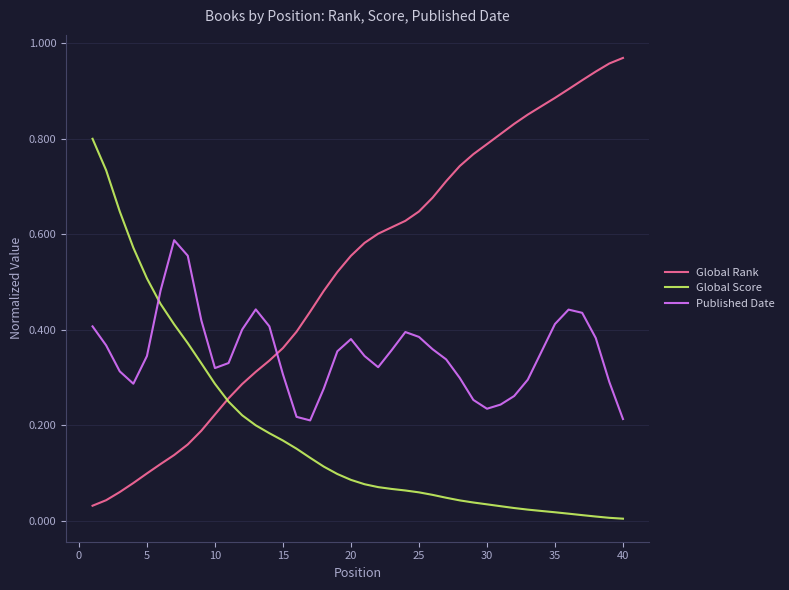

After their last crossing, which series has the higher values: Published Date or Global Score?

Published Date